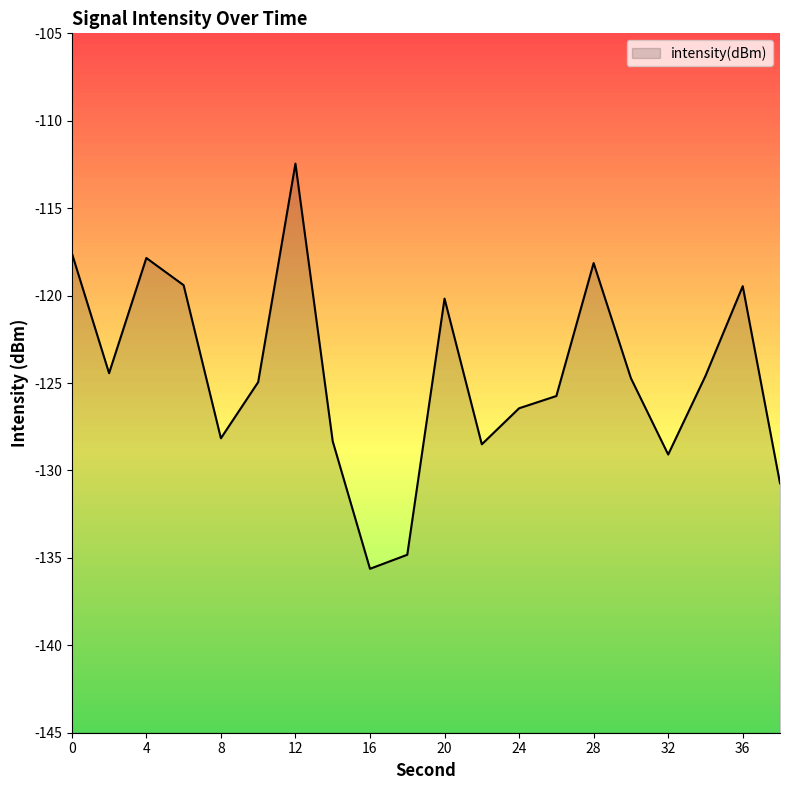

The value at 20 is -167.9. True or false?

False